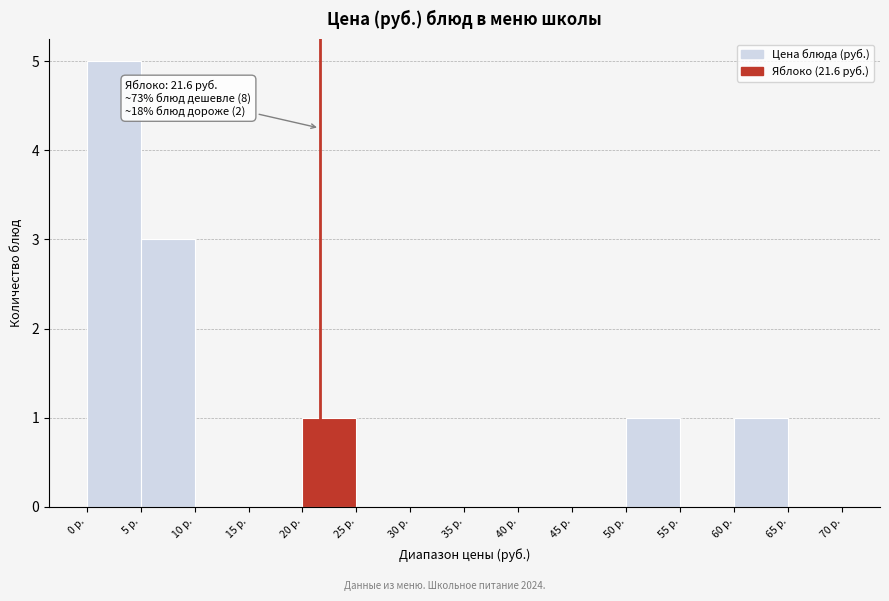

Which range on the x-axis has the tallest bar?

0 to 5